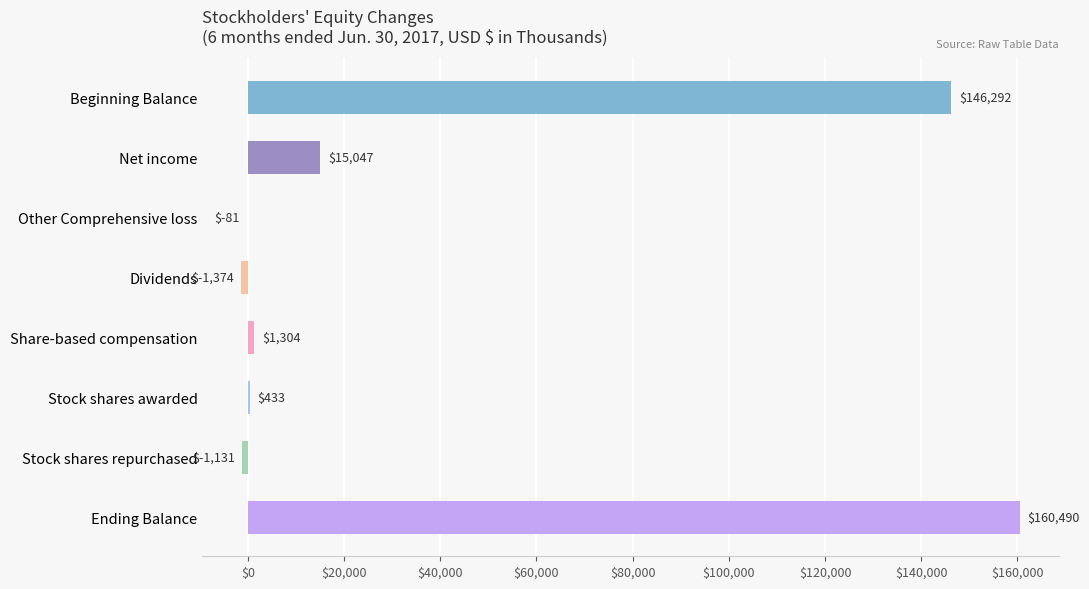

What is the sum of the values at Net income and Beginning Balance?

161339